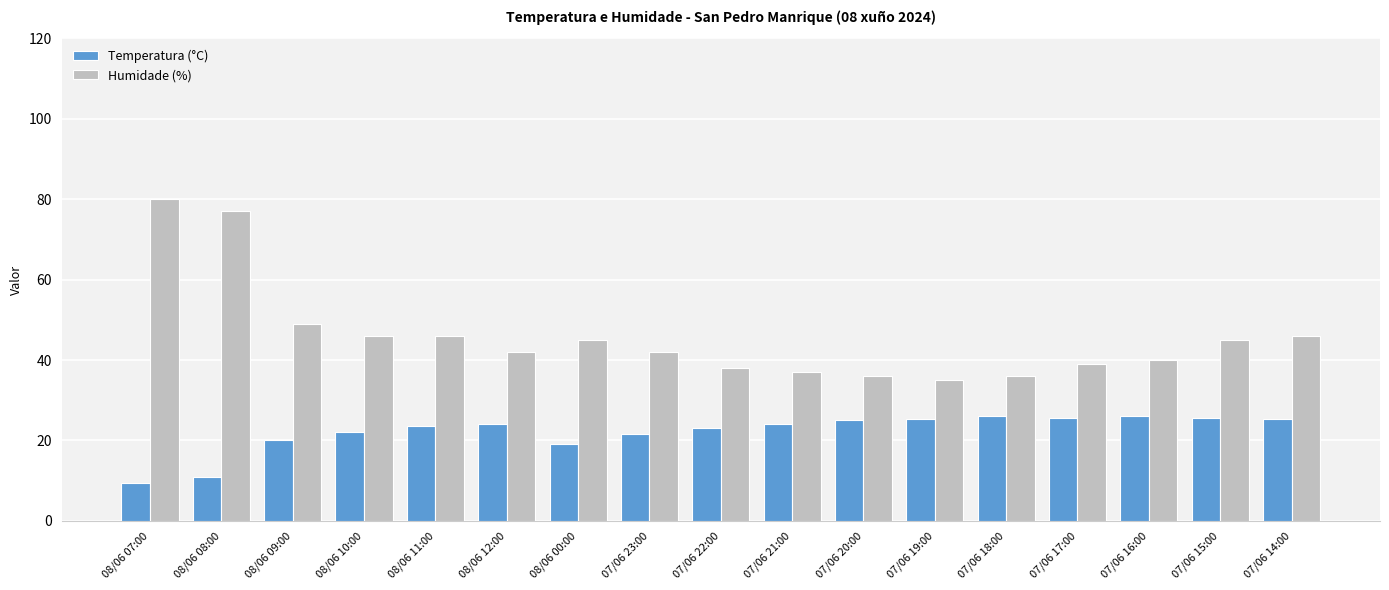

Is the value of Humidade (%) at 07/06 20:00 greater than the value of Temperatura (°C) at 08/06 12:00?

Yes